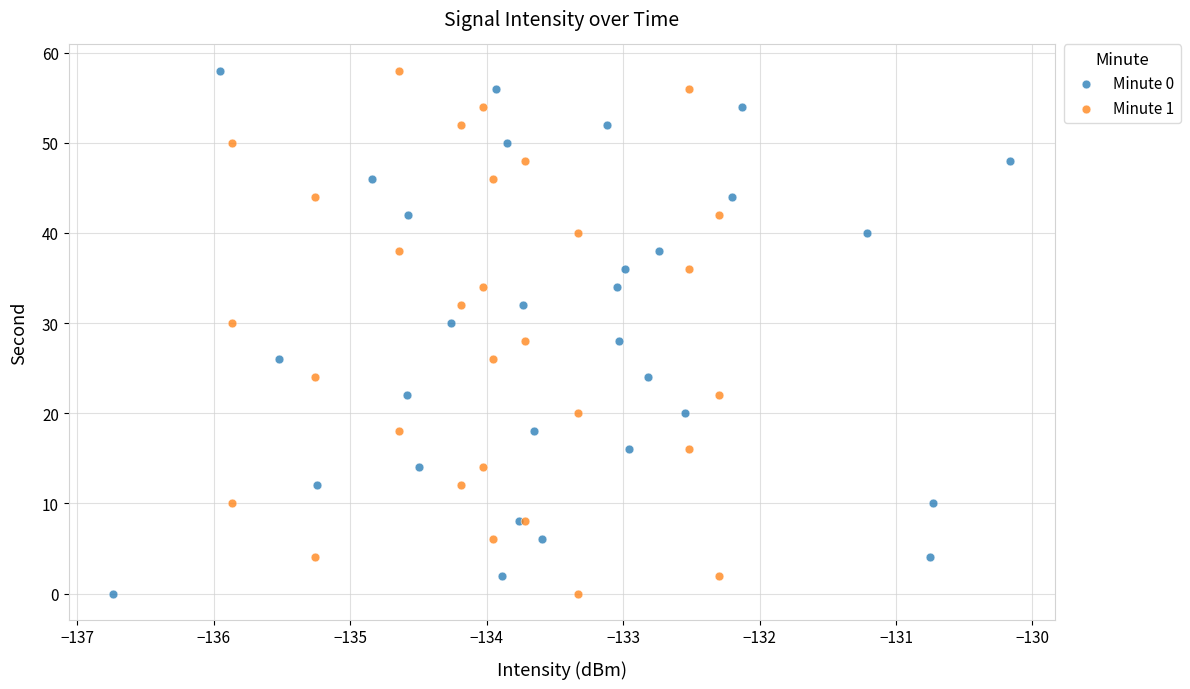

What are all the series names shown in the legend?

Minute 0, Minute 1